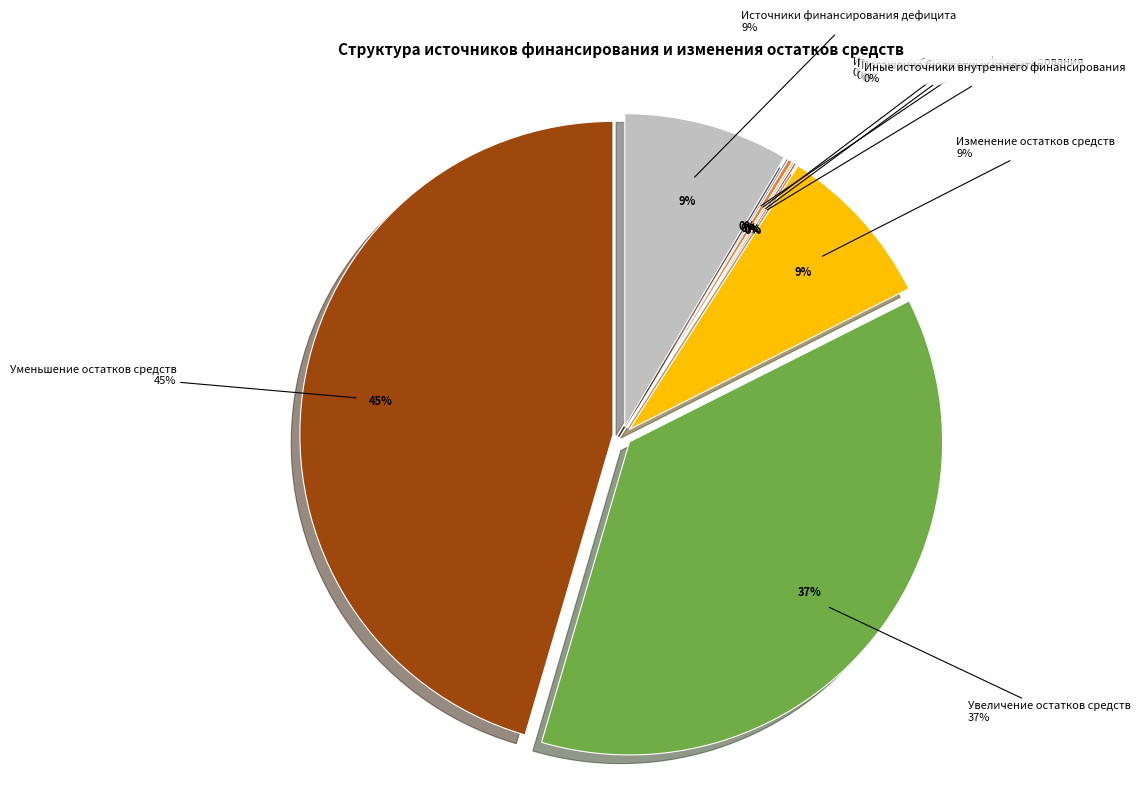

Between Погашение бюджетных кредитов, полученных and Получение бюджетных кредитов от других бюджетов, which is larger?

Получение бюджетных кредитов от других бюджетов